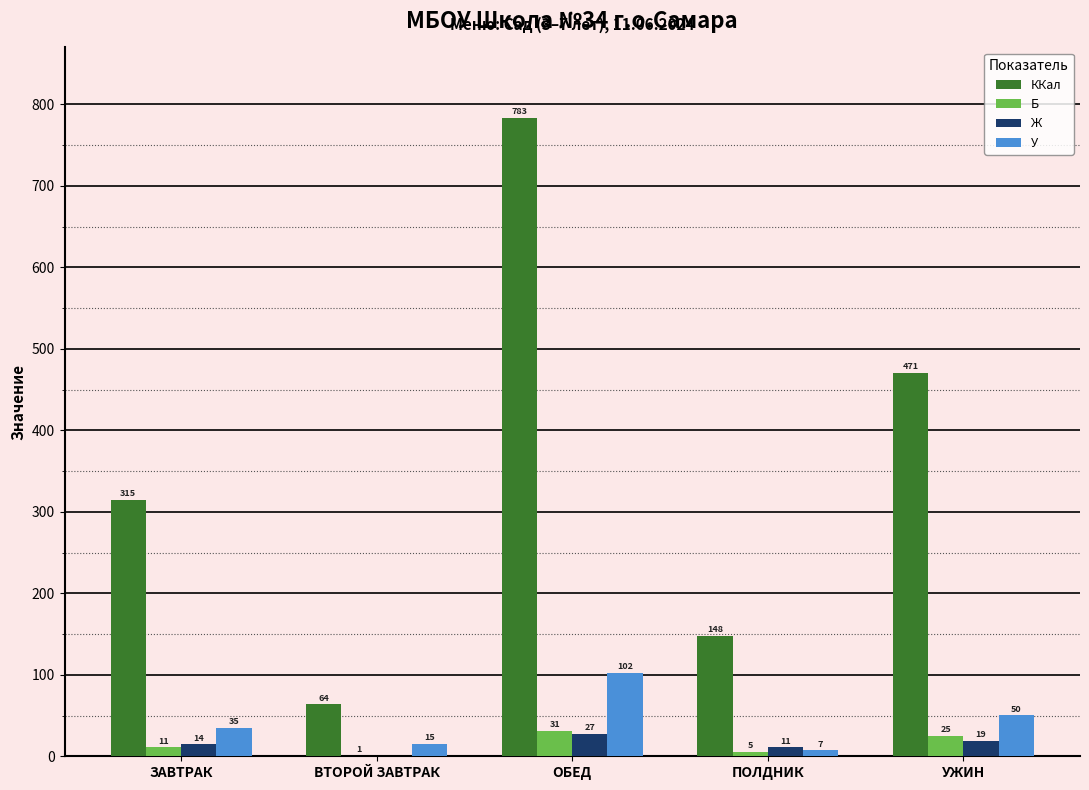

What is the sum of all ККал values?

1781.1